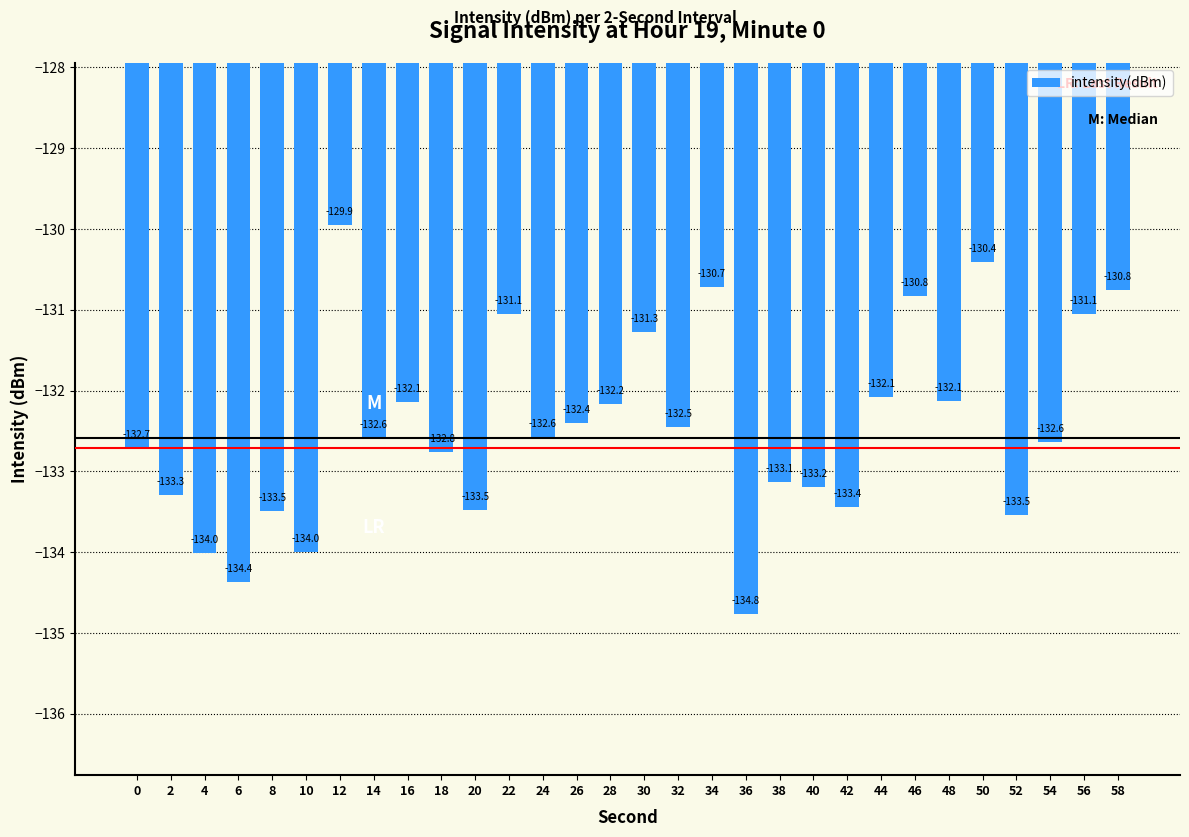

Which has a higher value, 46 or 56?

46